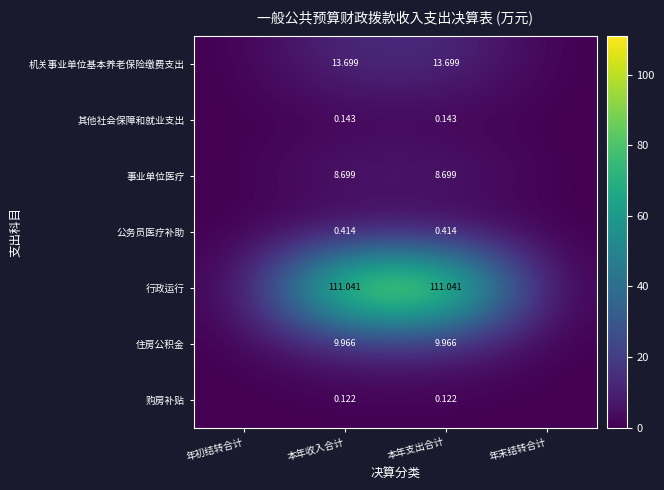

At 本年支出合计, list the series in order from largest to smallest.

行政运行, 机关事业单位基本养老保险缴费支出, 住房公积金, 事业单位医疗, 公务员医疗补助, 其他社会保障和就业支出, 购房补贴